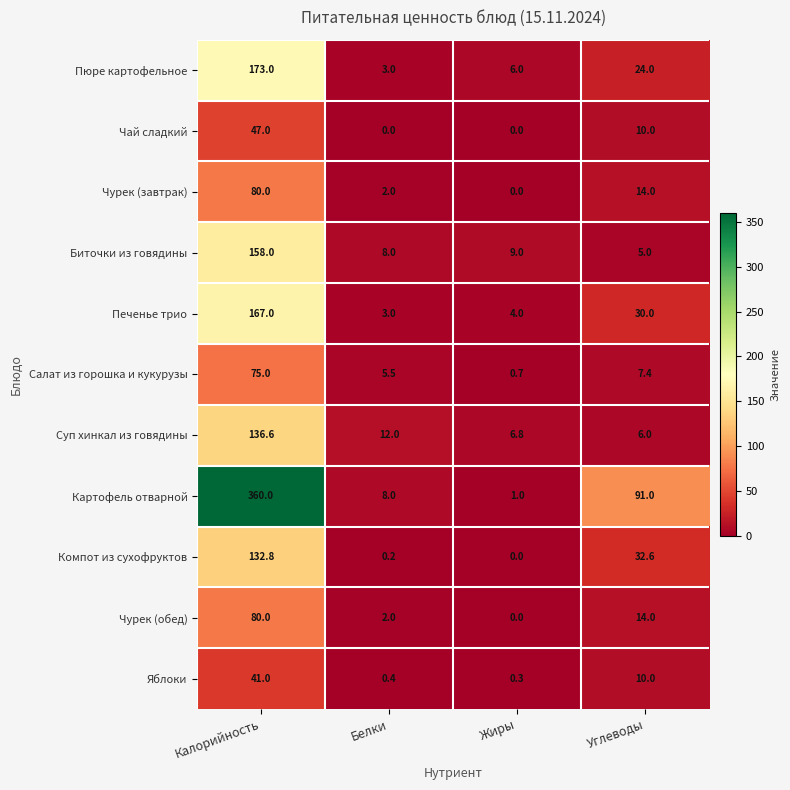

What is the difference between the highest and lowest values at Калорийность?

319.0